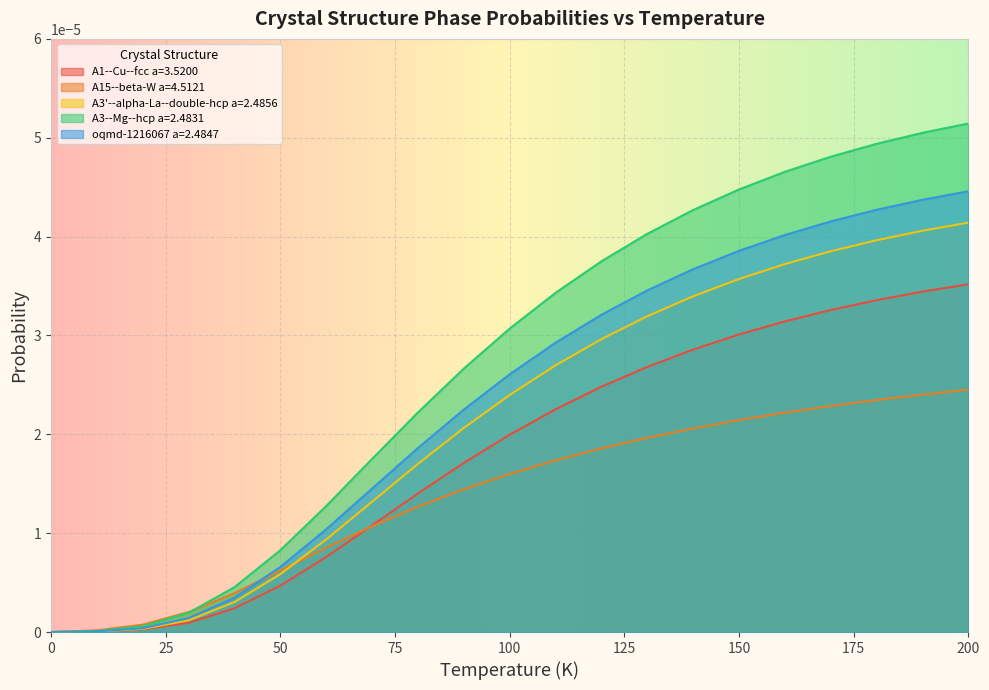

Rank the series at 20.0 from lowest to highest value.

A1--Cu--fcc a=3.5200, A3'--alpha-La--double-hcp a=2.4856, oqmd-1216067 a=2.4847, A3--Mg--hcp a=2.4831, A15--beta-W a=4.5121